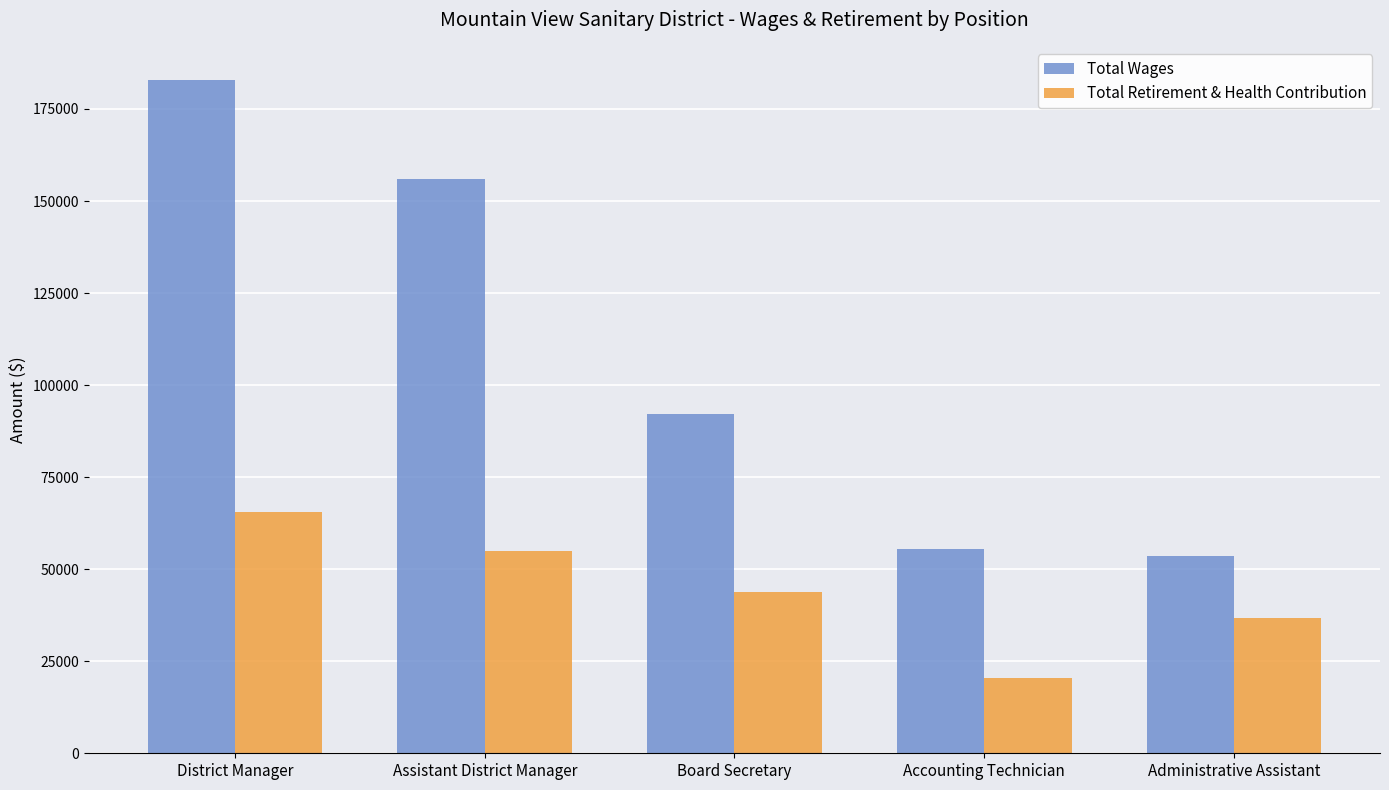

Is the value of Total Wages at District Manager greater than the value of Total Retirement & Health Contribution at District Manager?

Yes